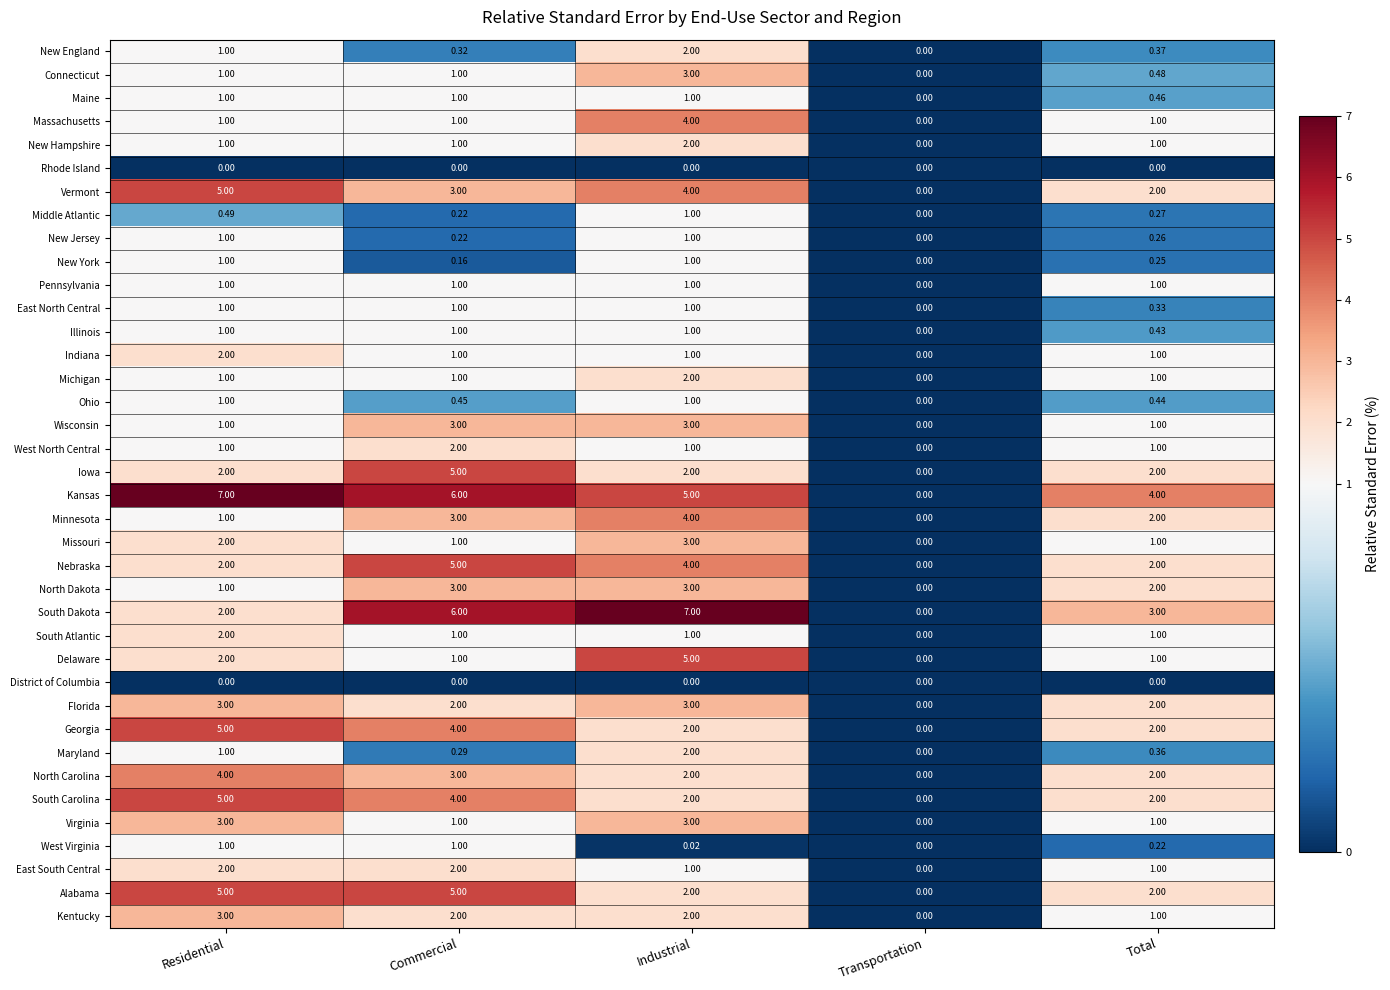

At how many categories does at least one series exceed 2?

4